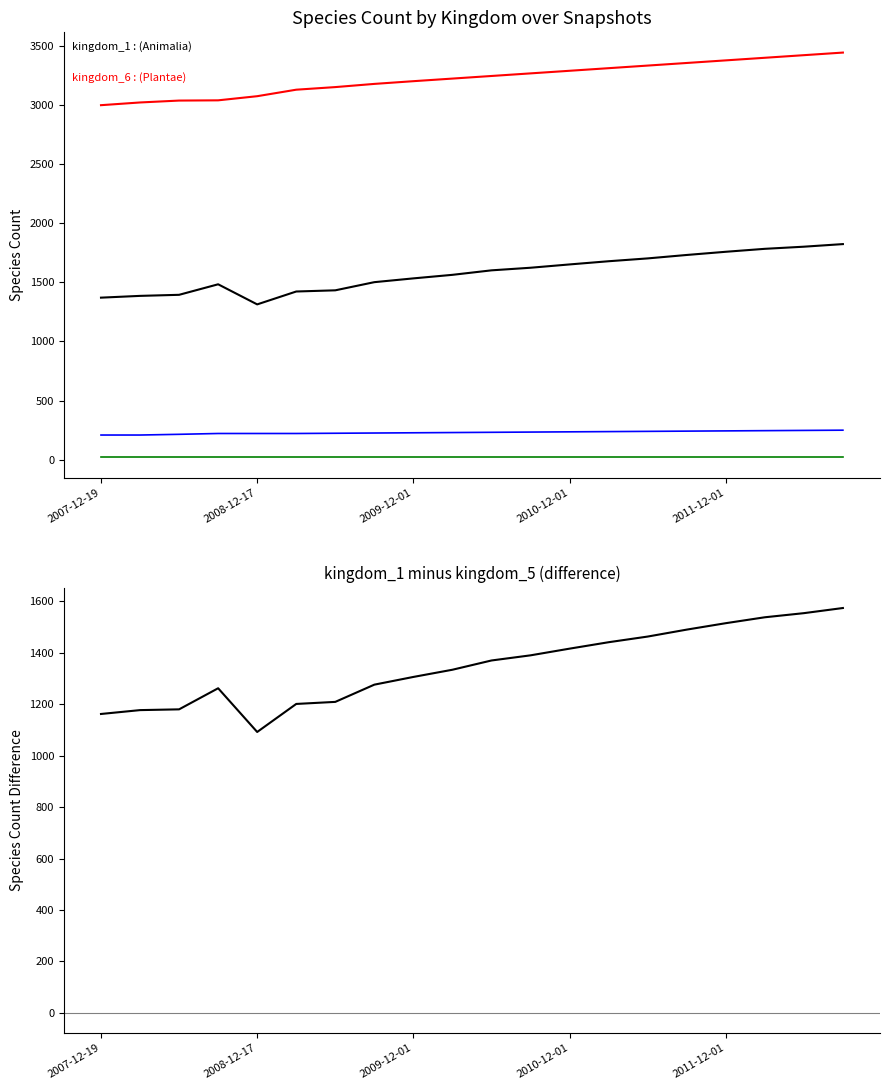

Is it true that kingdom_7 equals 19 at 2009-12-01?

True